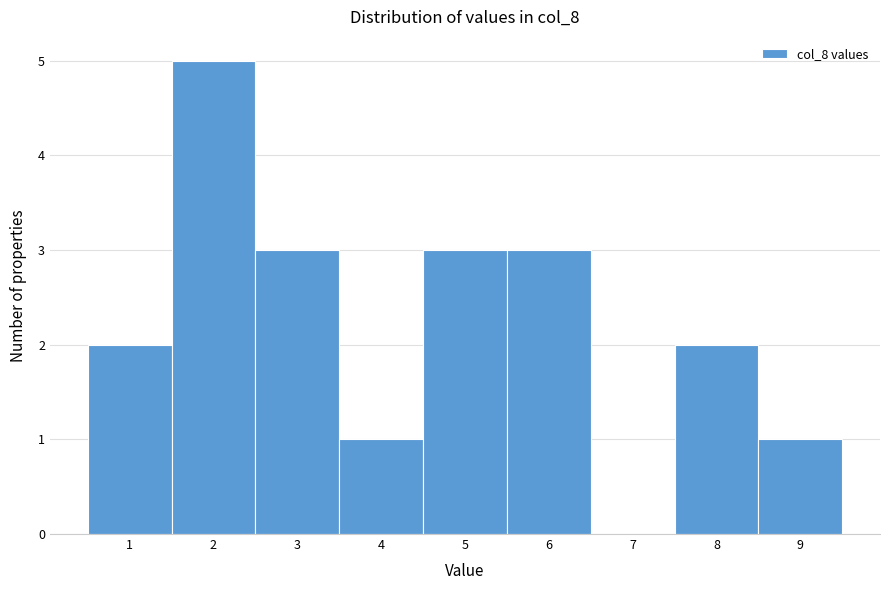

Reading left to right, transcribe this chart: for each bar, give the range it covers on the x-axis and its height. The values are not printed on the chart, so give them approximately, as read against the axis.

0.5 to 1.5: 2
1.5 to 2.5: 5
2.5 to 3.5: 3
3.5 to 4.5: 1
4.5 to 5.5: 3
5.5 to 6.5: 3
6.5 to 7.5: 0
7.5 to 8.5: 2
8.5 to 9.5: 1